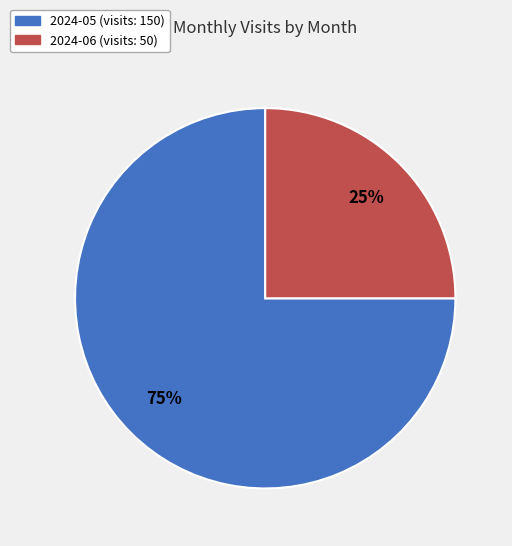

Which slice represents more than half of the pie?

2024-05